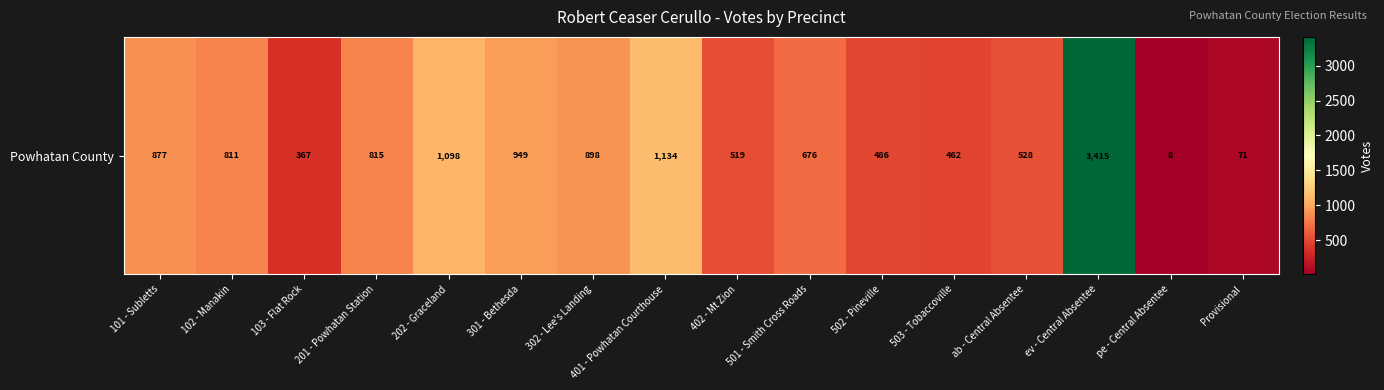

Reading left to right, extract all data points from this chart.

877	811	367	815	1098	949	898	1134	519	676	486	462	528	3415	8	71